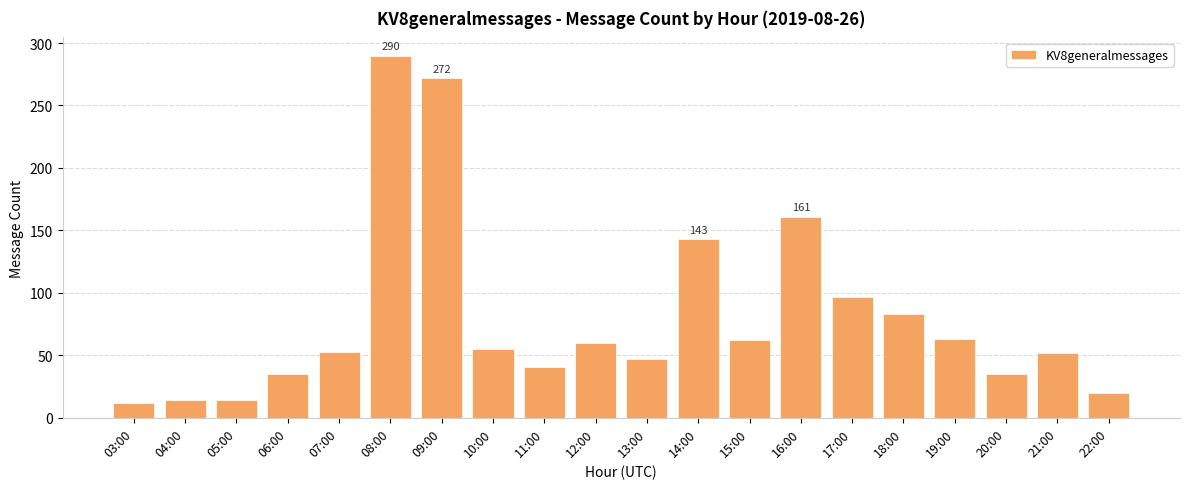

What is the average value?

80